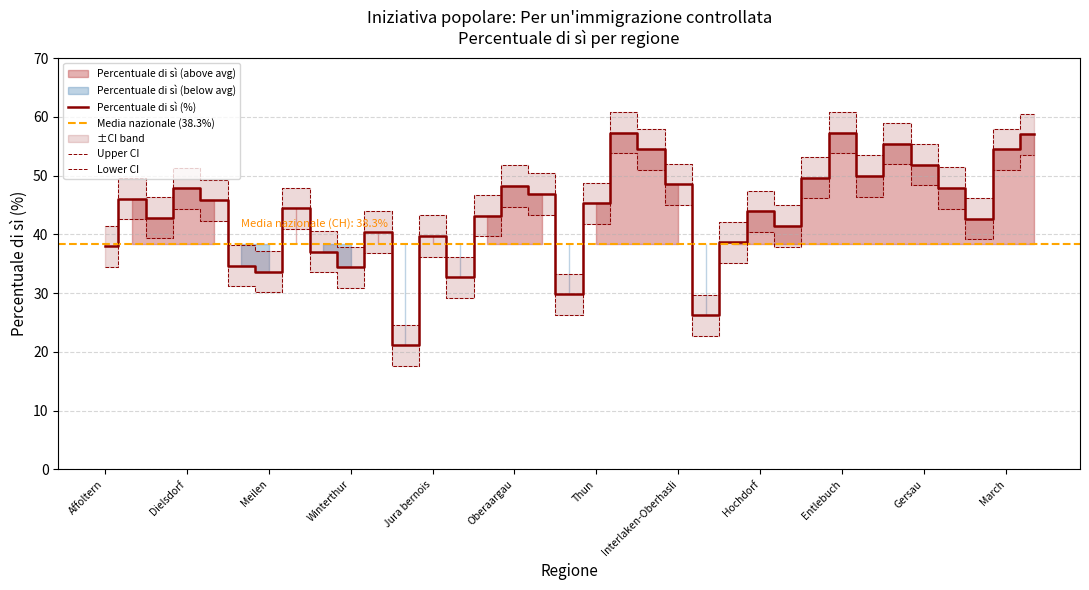

The chart shows a value of 29.8 at Bern-Mittelland. True or false?

True